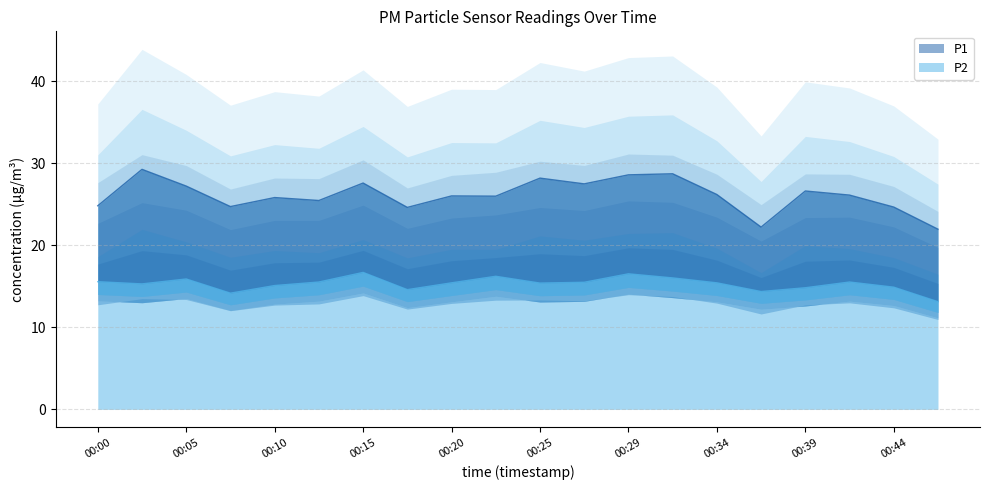

Which series has the widest spread of values?

P1